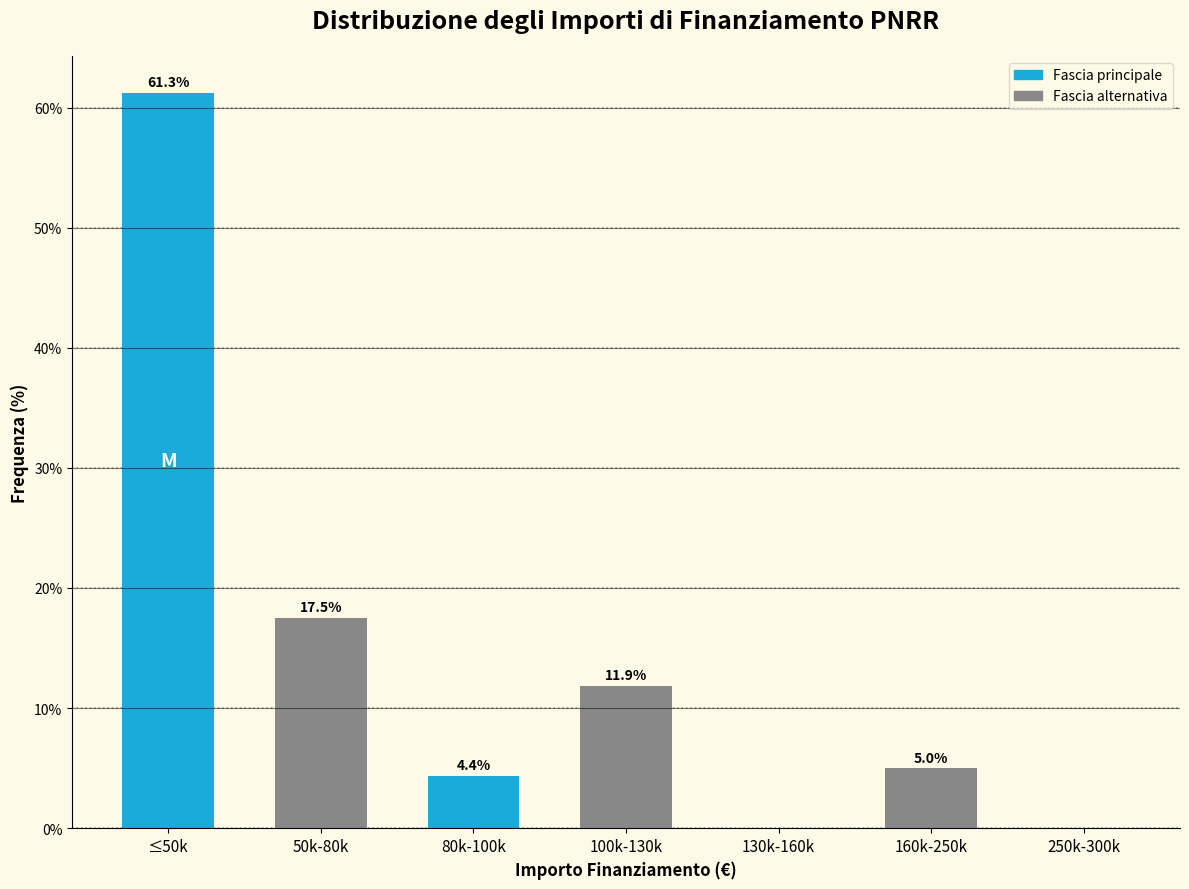

Reading right to left, extract all data points from this chart.

250k-300k=0.0	160k-250k=5.0	130k-160k=0.0	100k-130k=11.9	80k-100k=4.4	50k-80k=17.5	≤50k=61.3